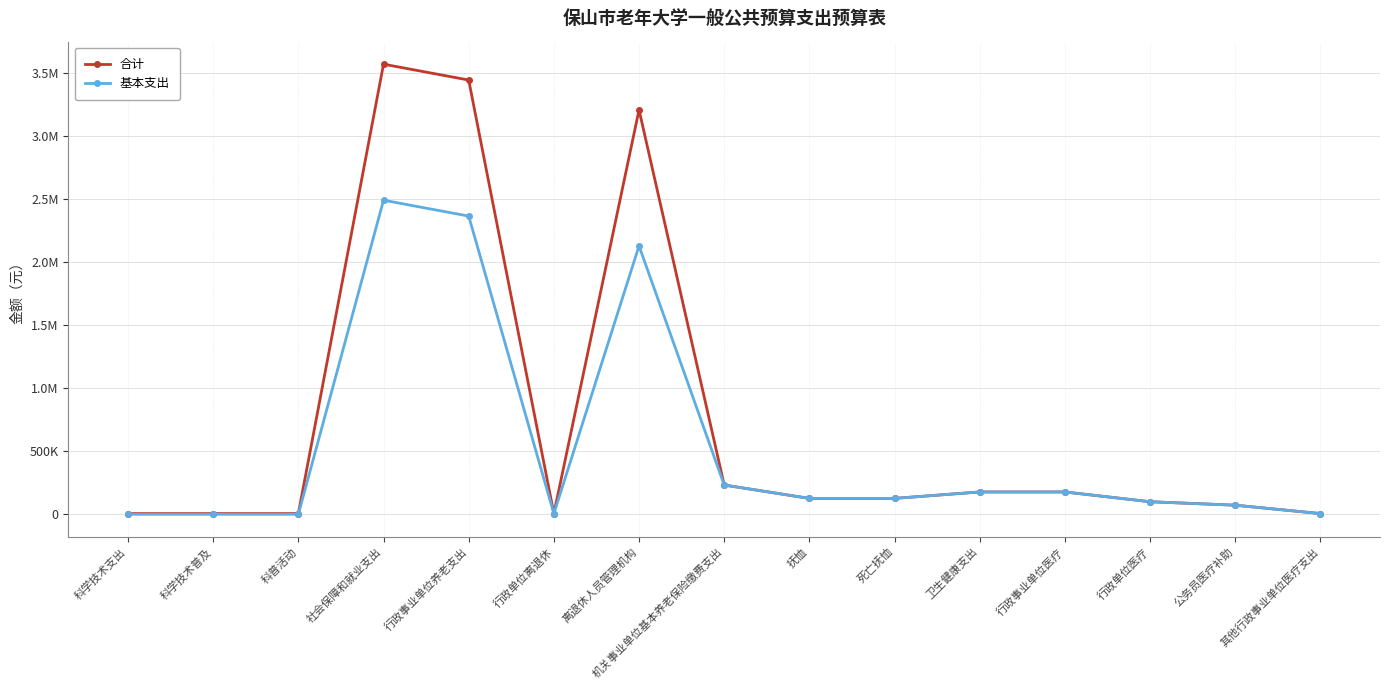

Which series has the widest spread of values?

合计